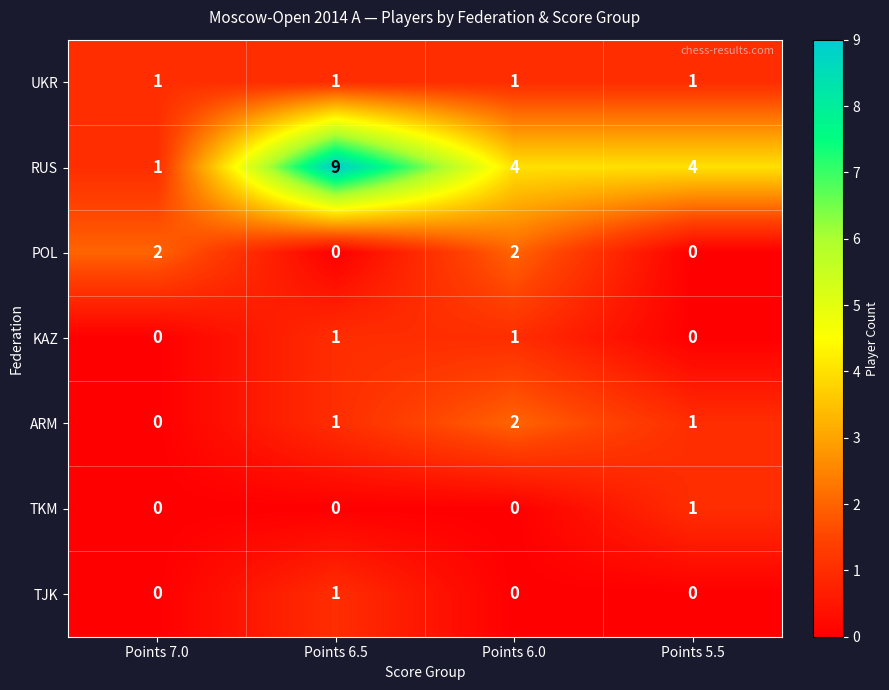

How many KAZ values are between 0 and 1?

4